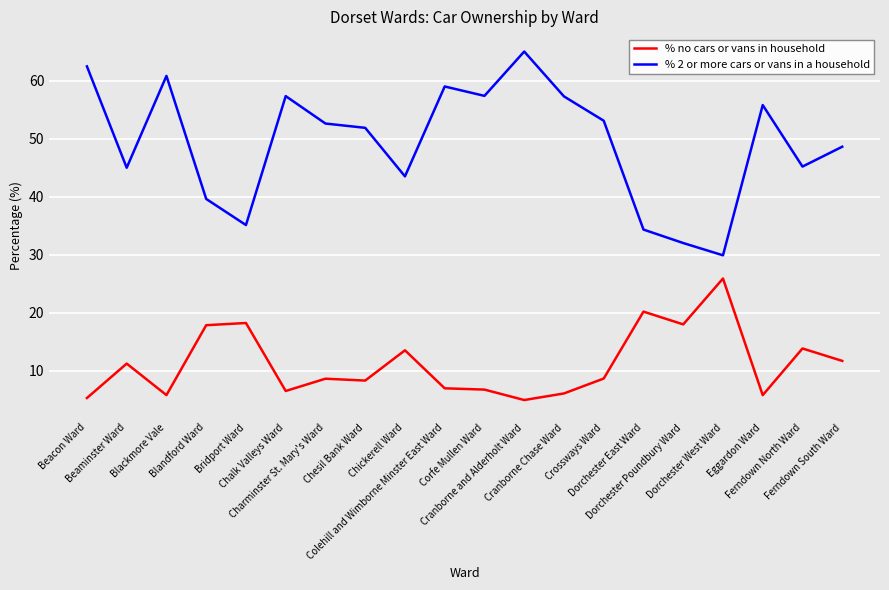

True or false: % no cars or vans in household and % 2 or more cars or vans in a household intersect in this chart.

False